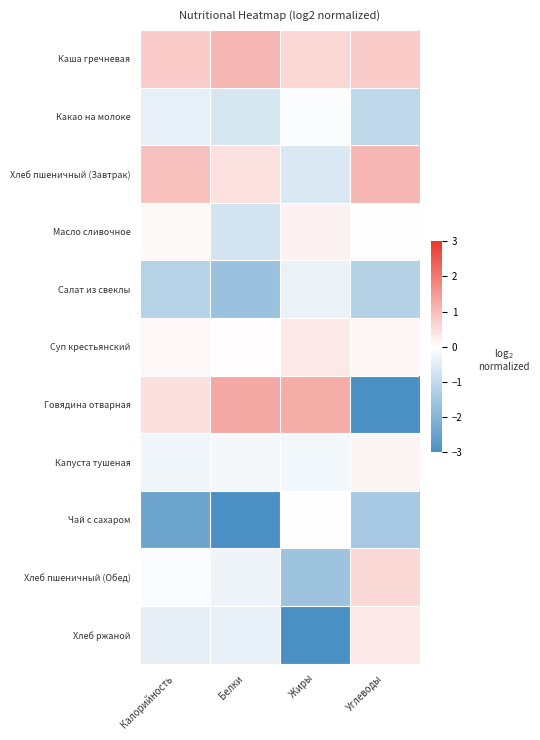

At Жиры, list the series in order from largest to smallest.

Говядина отварная, Каша гречневая, Суп крестьянский, Масло сливочное, Чай с сахаром, Какао на молоке, Капуста тушеная, Салат из свеклы, Хлеб пшеничный (Завтрак), Хлеб пшеничный (Обед), Хлеб ржаной